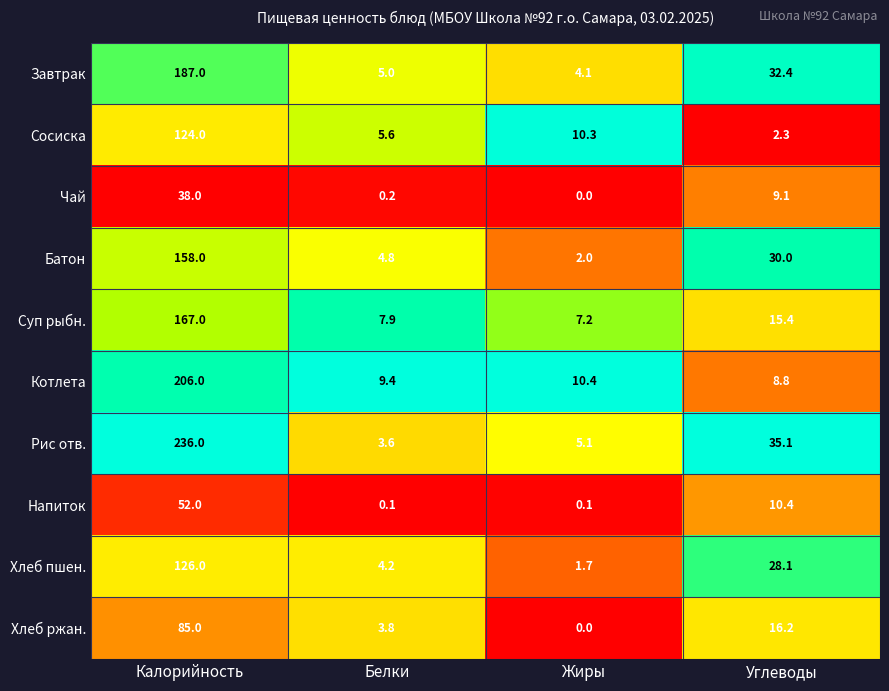

Which series has the largest range (max minus min)?

Рис отв.